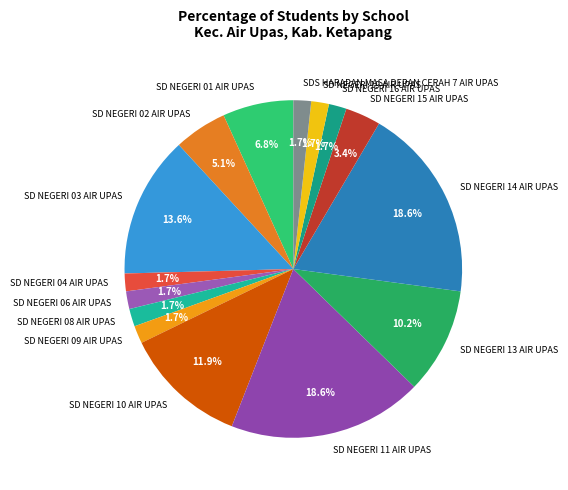

Between SD NEGERI 13 AIR UPAS and SD NEGERI 14 AIR UPAS, which is larger?

SD NEGERI 14 AIR UPAS